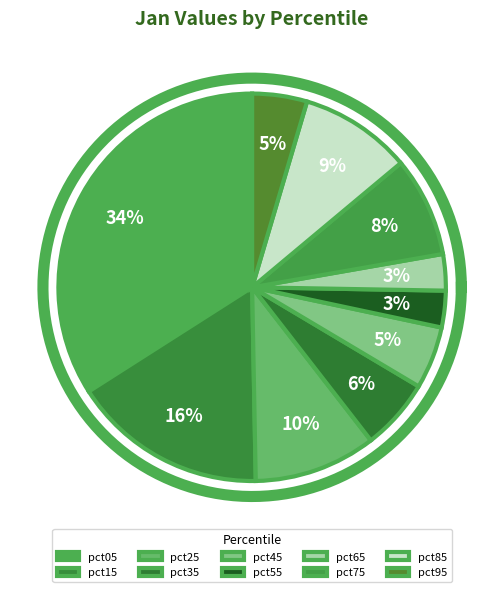

Rank the categories by value from highest to lowest.

pct05, pct15, pct25, pct85, pct75, pct35, pct45, pct95, pct55, pct65